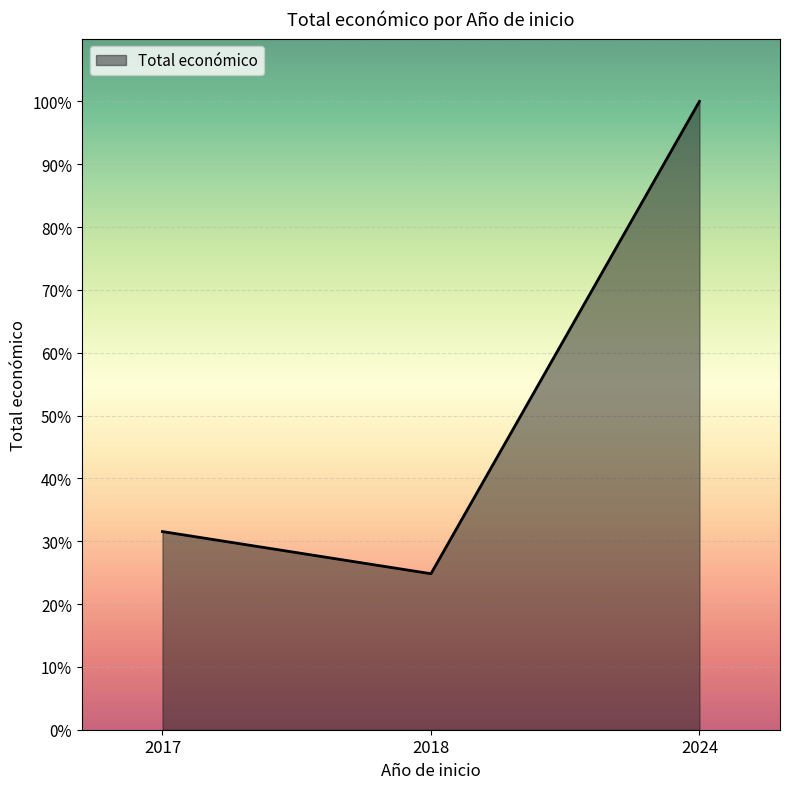

Is this an area chart (filled region under the line)?

Yes